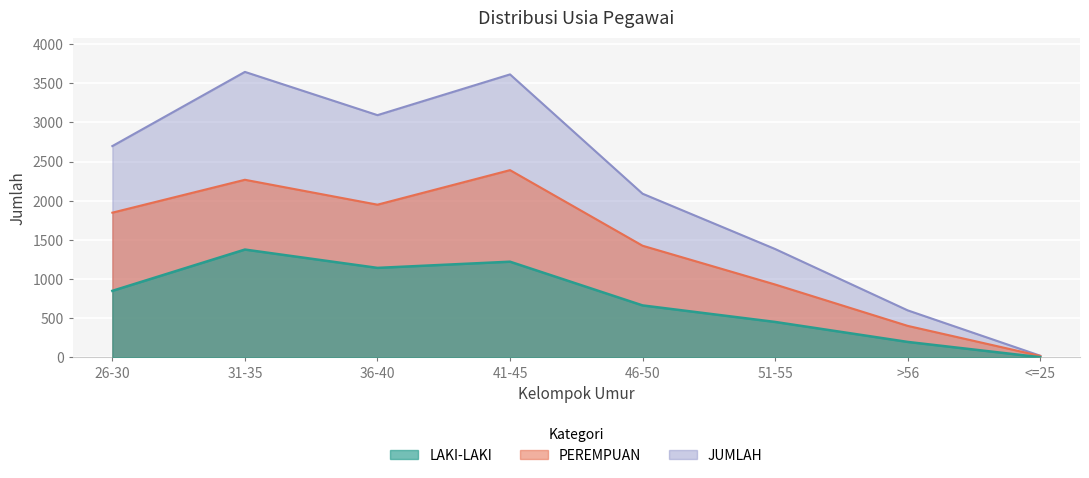

Which has a higher value, 41-45 or 26-30?

41-45